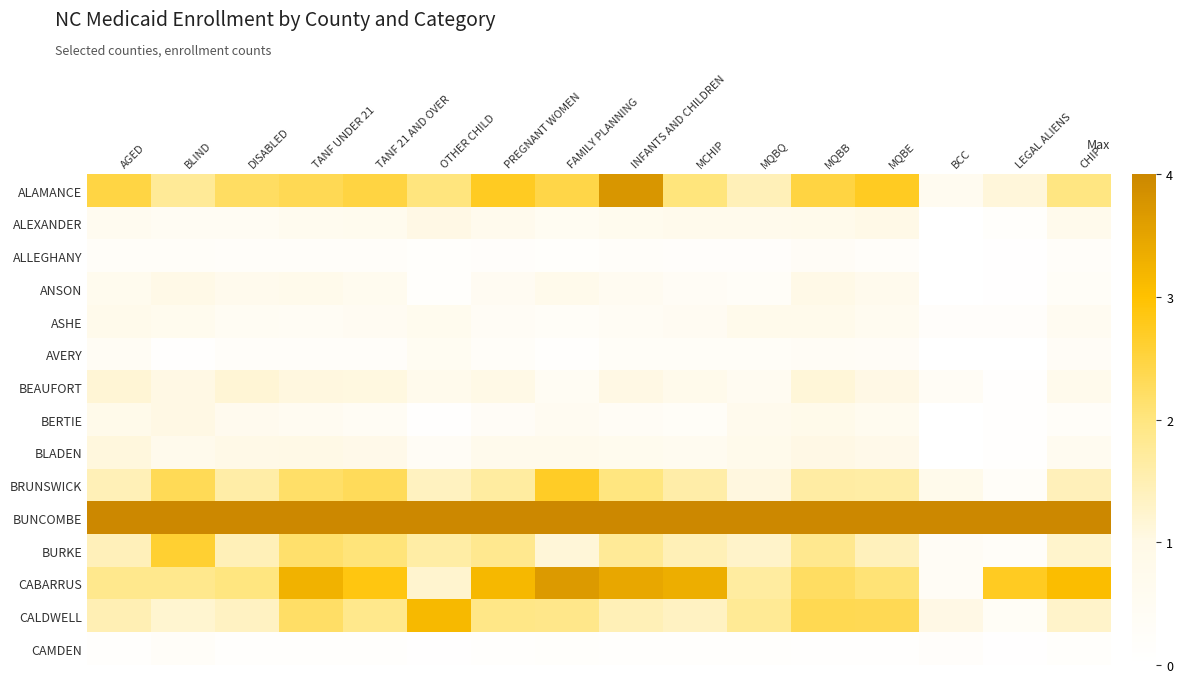

Which has a higher value, OTHER CHILD or LEGAL ALIENS?

OTHER CHILD